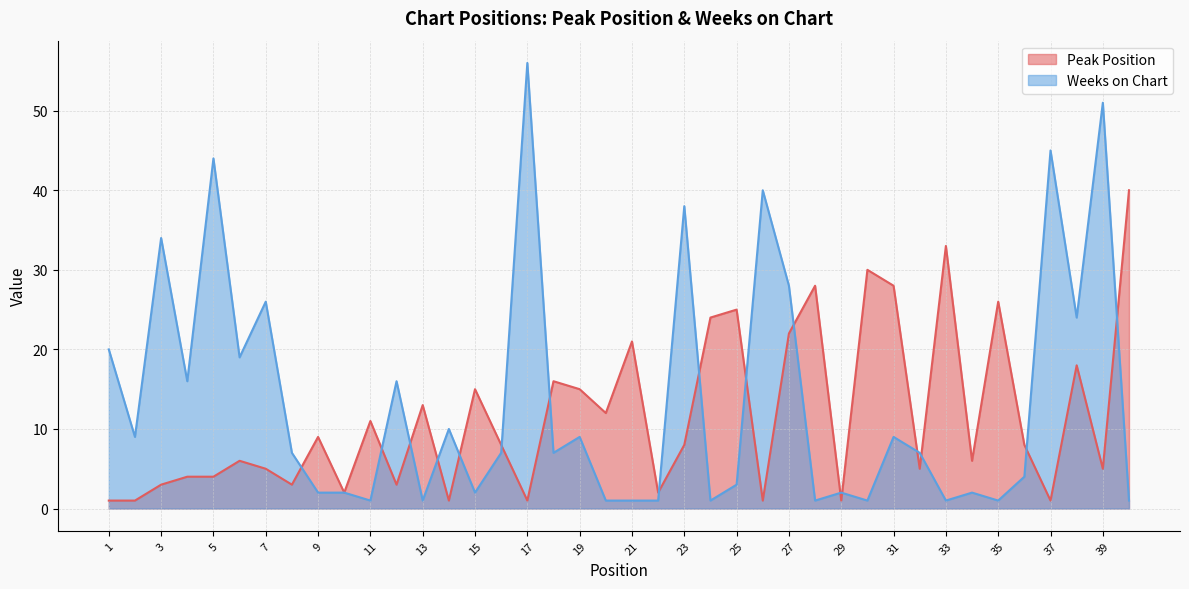

At 9, list the series in order from smallest to largest.

Weeks on Chart, Peak Position